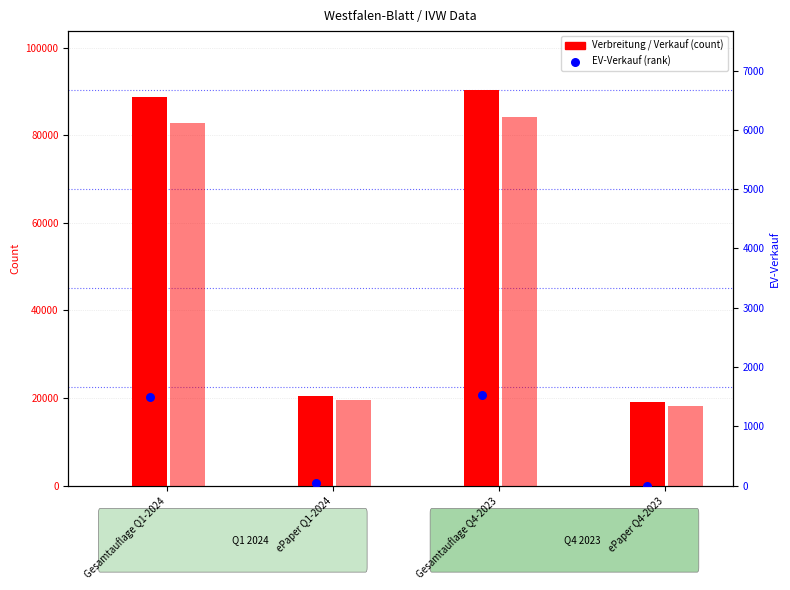

At which category is the sum across all series the highest?

Gesamtauflage Q4-2023